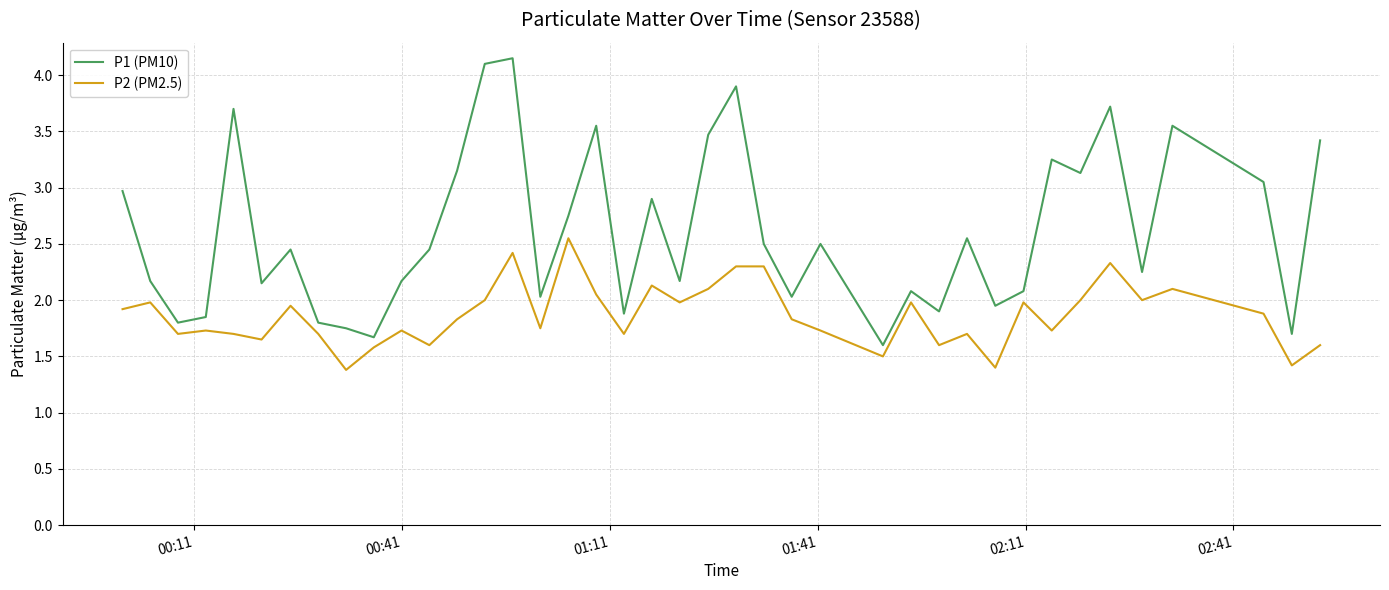

True or false: P2 (PM2.5) and P1 (PM10) cross at least once.

False